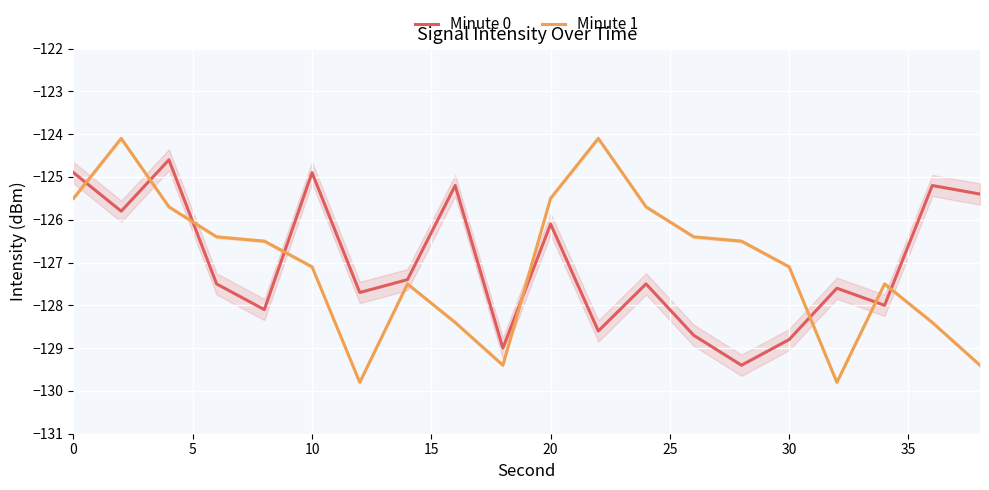

How many interior local valleys does the Minute 0 series have?

7